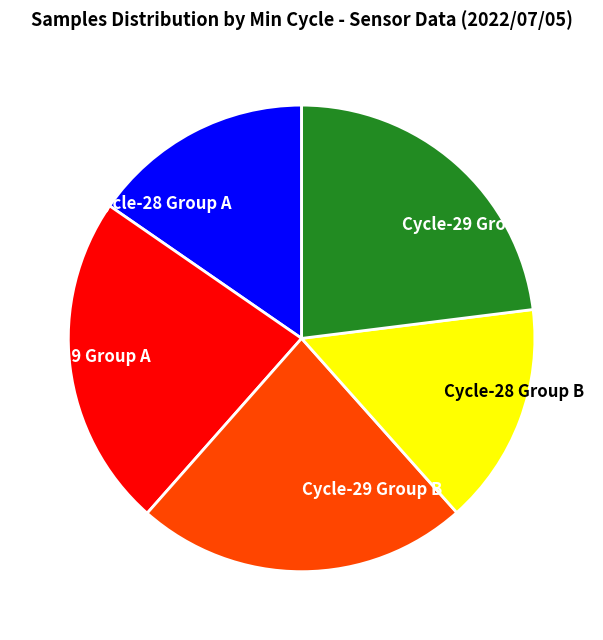

Is Cycle-28 Group B the majority of the pie?

No